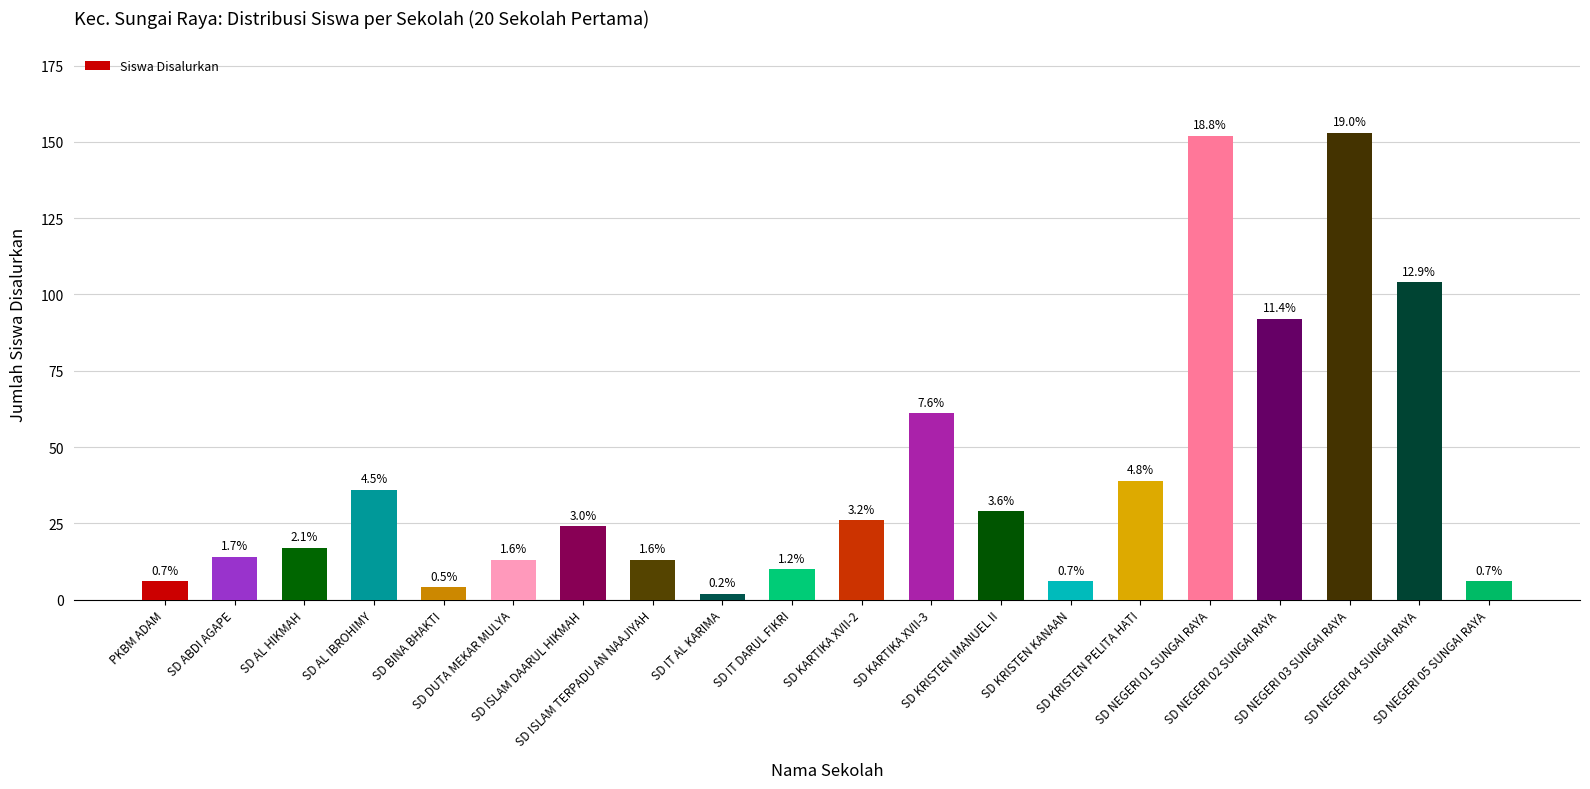

Which category has the lowest value across all series?

SD IT AL KARIMA